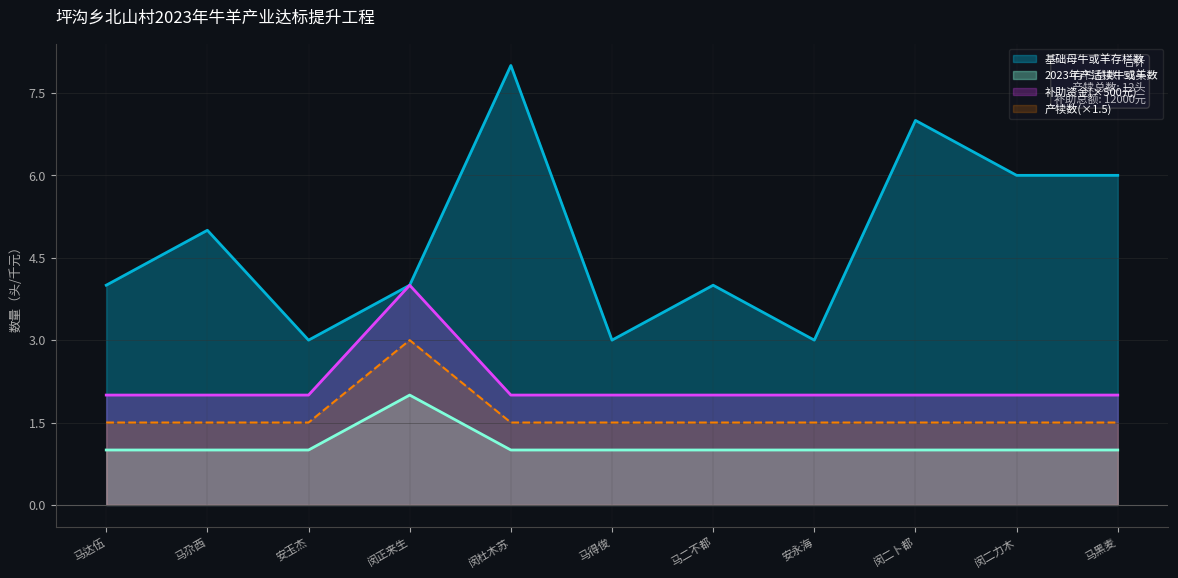

Which label corresponds to the largest value in the chart?

闵杜木苏